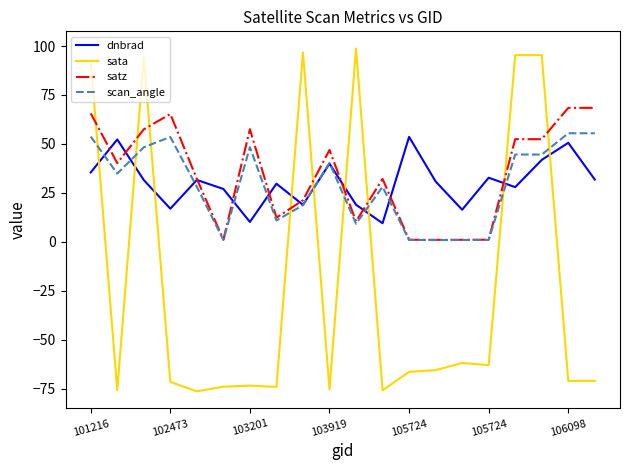

Which series ends up on top after the final intersection of sata and scan_angle?

scan_angle